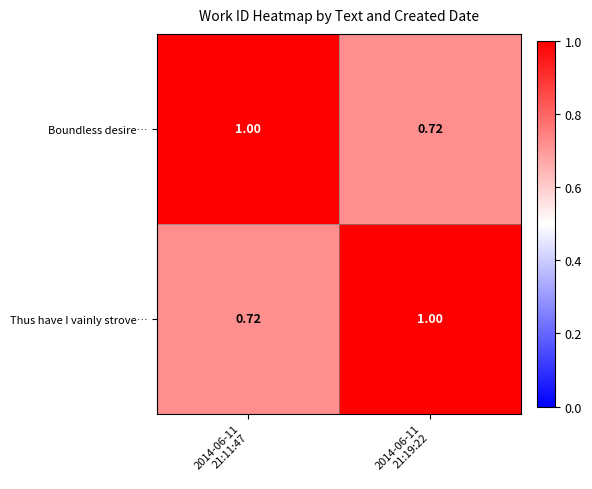

At which category is the sum across all series the highest?

2014-06-11
21:11:47